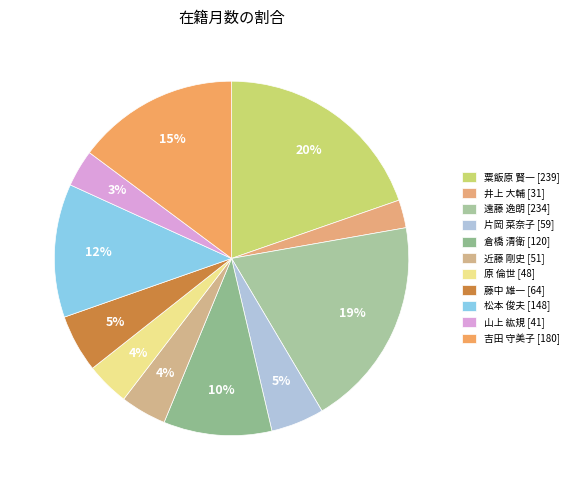

Which category has the smallest portion of the pie?

井上 大輔 [31]